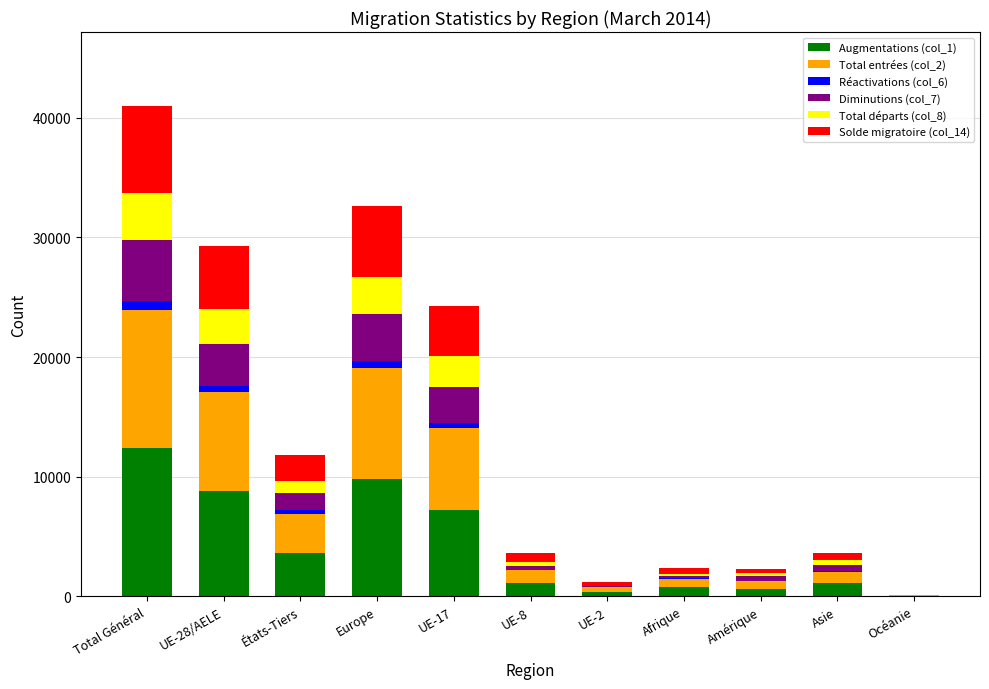

What are all the series names shown in the legend?

Augmentations (col_1), Total entrées (col_2), Réactivations (col_6), Diminutions (col_7), Total départs (col_8), Solde migratoire (col_14)